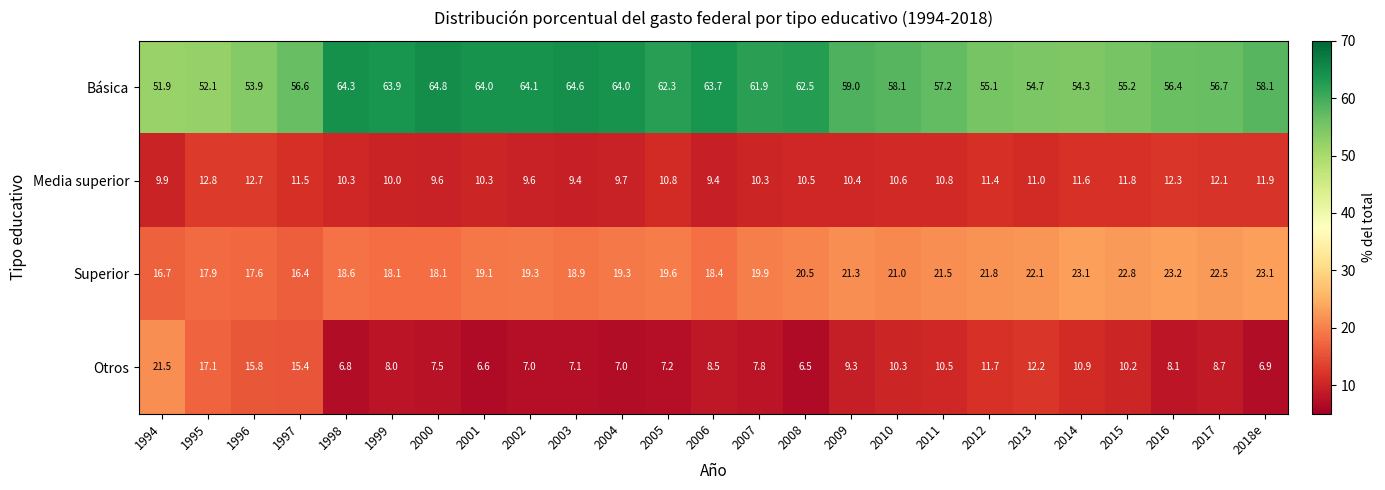

What is the sum of all Otros values?

248.6